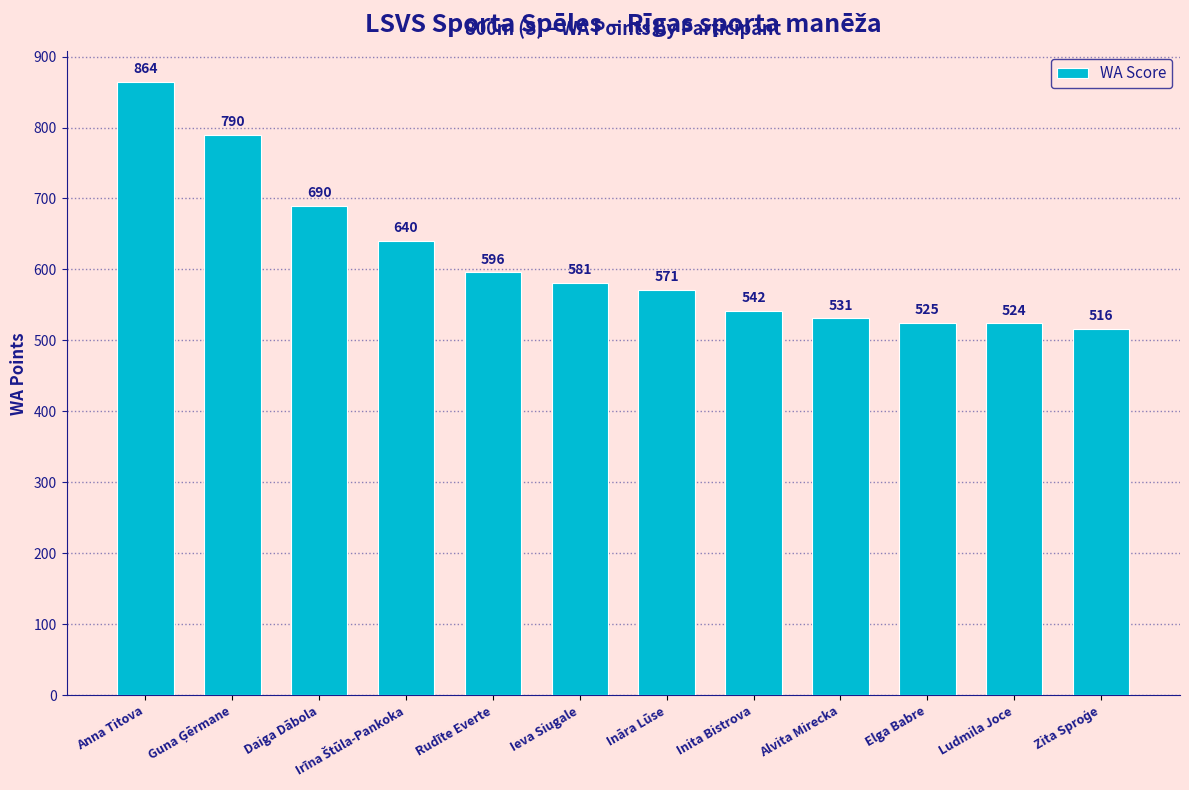

What is the average value?

614